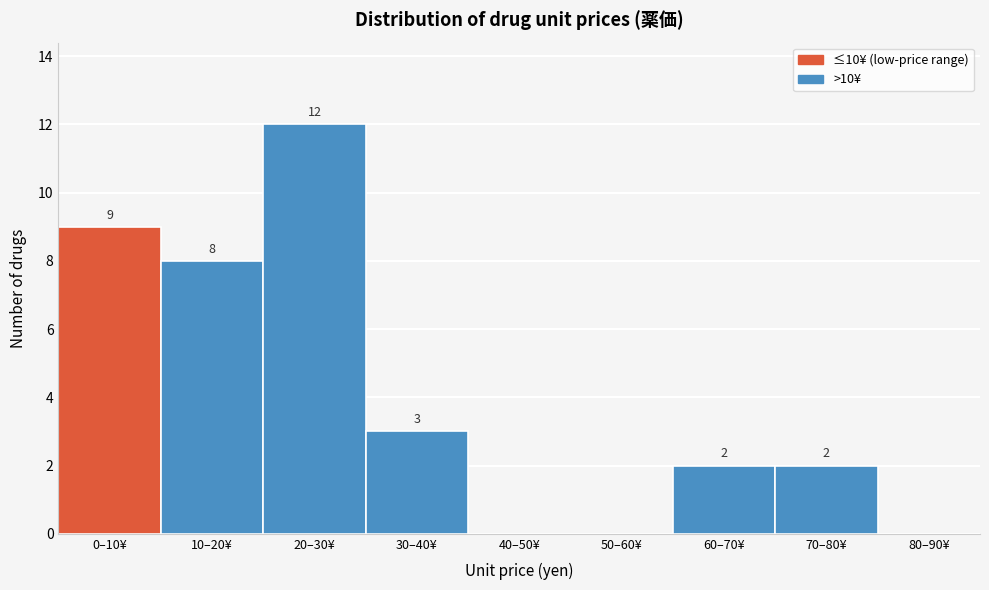

Reading right to left, transcribe all the data shown in this chart.

80–90¥=0	70–80¥=2	60–70¥=2	50–60¥=0	40–50¥=0	30–40¥=3	20–30¥=12	10–20¥=8	0–10¥=9